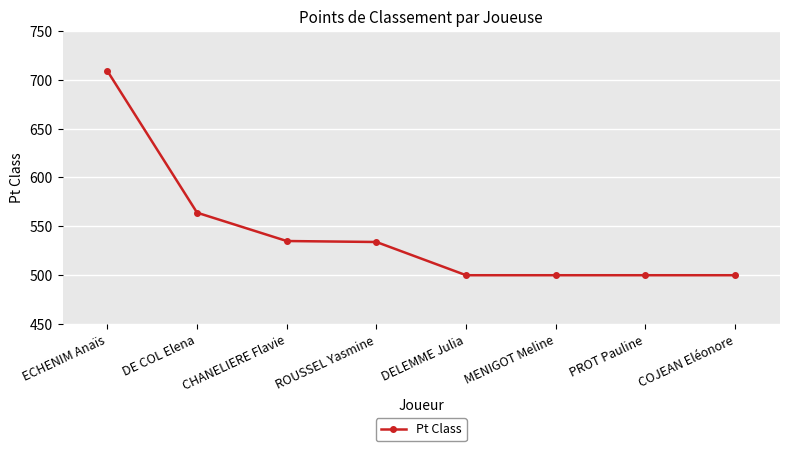

How many series are shown in this chart?

1